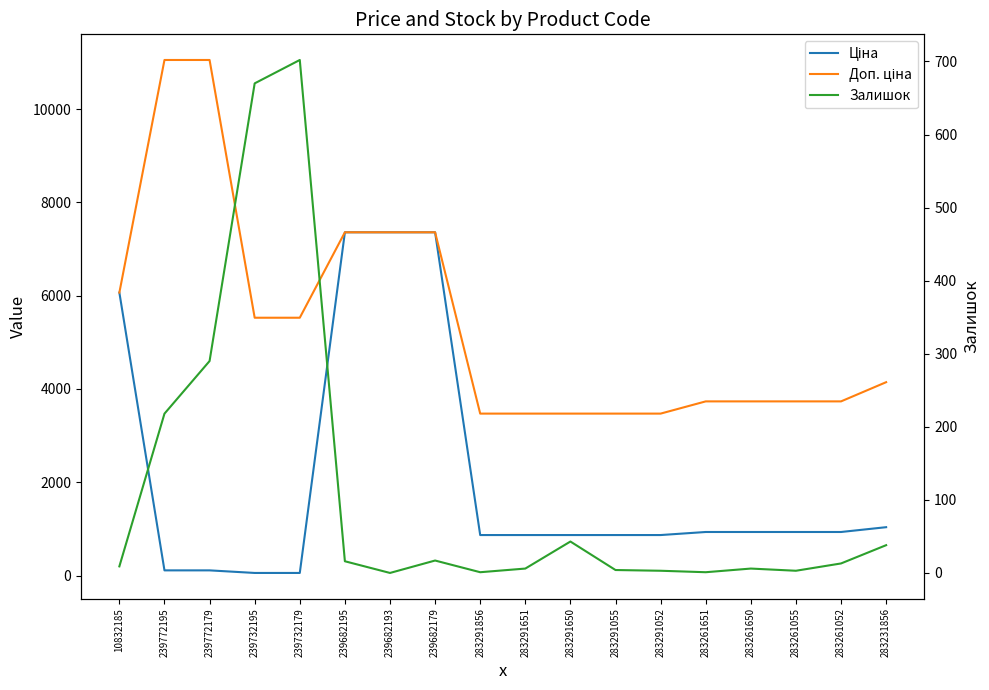

Reading left to right, transcribe all the data shown in this chart.

Ціна: 10832185=6067.2	239772195=110.5	239772179=110.5	239732195=55.3	239732179=55.3	239682195=7360.2	239682193=7360.2	239682179=7360.2	283291856=868.0	283291651=868.0	283291650=868.0	283291055=868.0	283291052=868.0	283261651=933.5	283261650=933.5	283261055=933.5	283261052=933.5	283231856=1036.5
Доп. ціна: 10832185=6067.2	239772195=11055.0	239772179=11055.0	239732195=5528.0	239732179=5528.0	239682195=7360.2	239682193=7360.2	239682179=7360.2	283291856=3472.1	283291651=3472.1	283291650=3472.1	283291055=3472.1	283291052=3472.1	283261651=3734.2	283261650=3734.2	283261055=3734.2	283261052=3734.2	283231856=4145.9
Залишок: 10832185=9.0	239772195=218.0	239772179=290.0	239732195=670.0	239732179=702.0	239682195=16.0	239682193=0.0	239682179=17.0	283291856=1.0	283291651=6.0	283291650=43.0	283291055=4.0	283291052=3.0	283261651=1.0	283261650=6.0	283261055=3.0	283261052=13.0	283231856=38.0